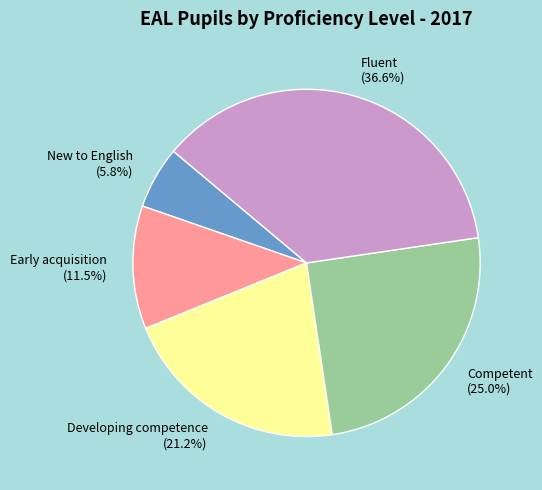

Does Developing competence (21.2%) represent more than half of the total?

No